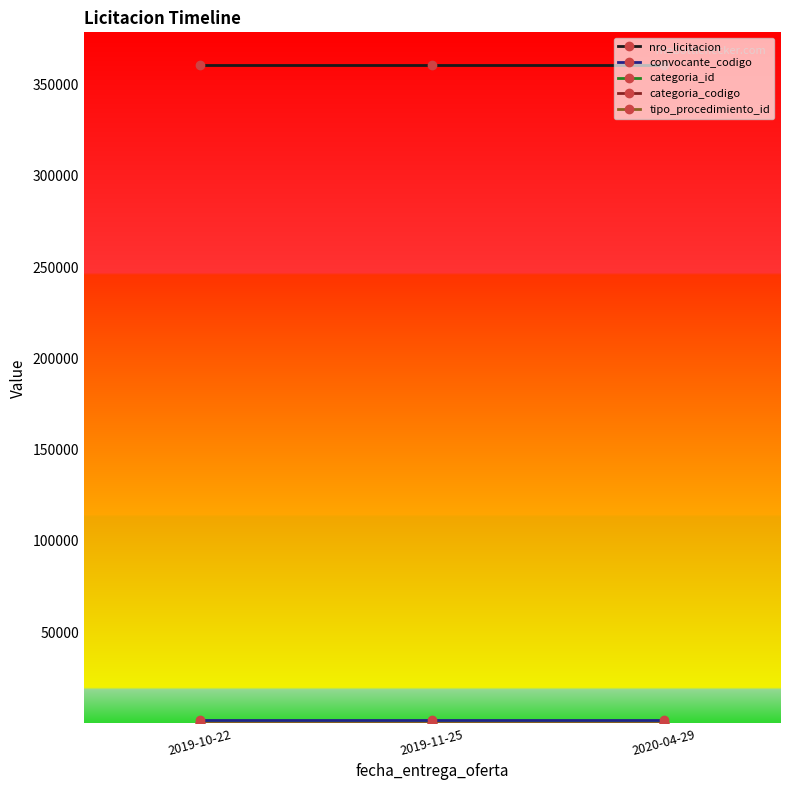

Is it true that nro_licitacion equals 235465 at 2019-10-22?

False